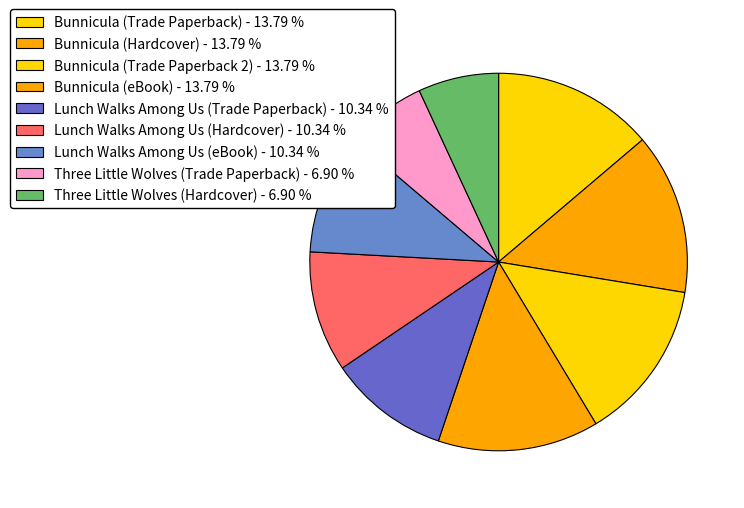

Rank the categories by value from lowest to highest.

Three Little Wolves (Trade Paperback), Three Little Wolves (Hardcover), Lunch Walks Among Us (Trade Paperback), Lunch Walks Among Us (Hardcover), Lunch Walks Among Us (eBook), Bunnicula (Trade Paperback), Bunnicula (Hardcover), Bunnicula (Trade Paperback 2), Bunnicula (eBook)